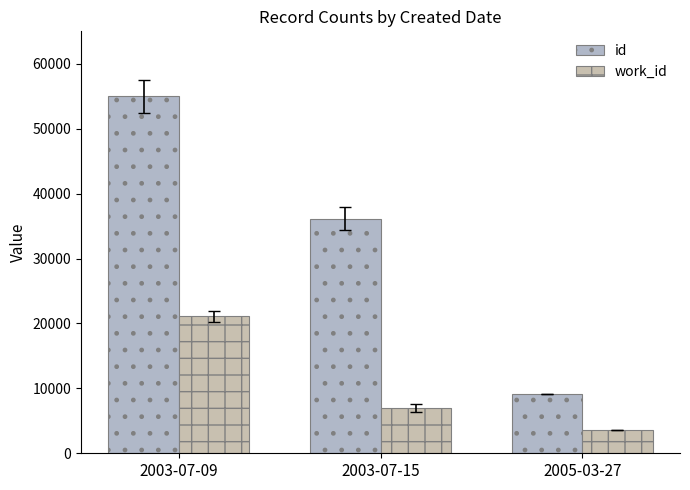

What is the sum of the work_id values at 2005-03-27 and 2003-07-15?

10542